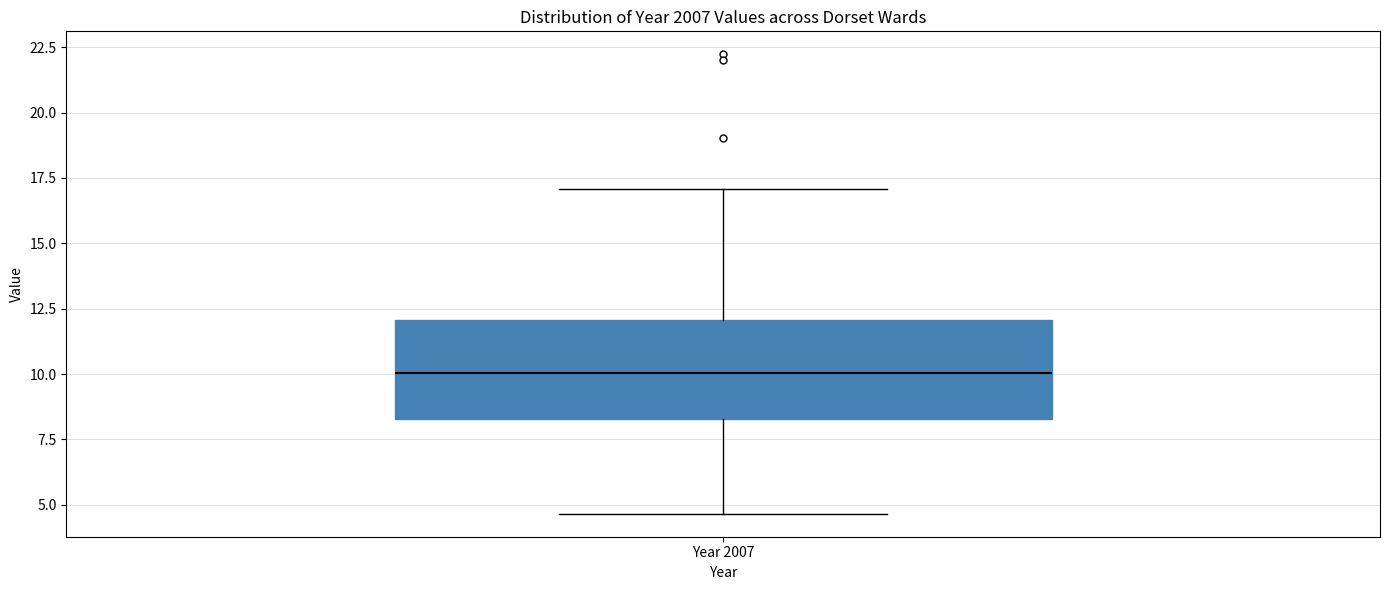

Where is the upper edge of the box for Year 2007 on the y-axis? The values are not printed on the chart, so give them approximately, as read against the axis.

12.0